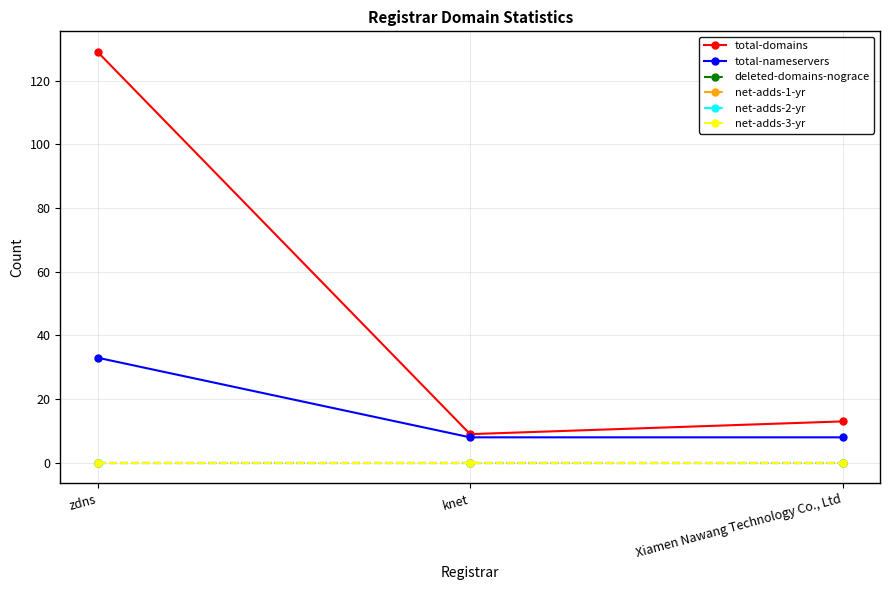

Which category has the highest value in the net-adds-2-yr series?

zdns